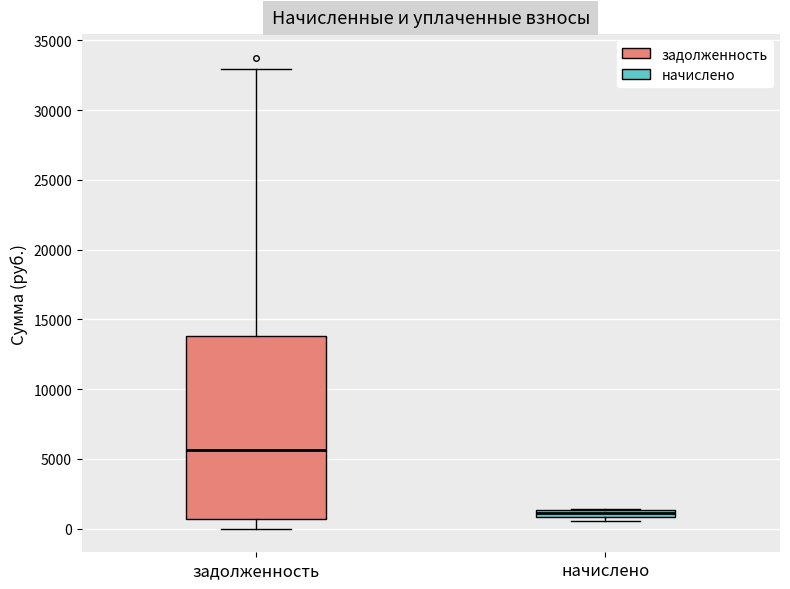

Comparing the boxes themselves (not the whiskers), which one is the tallest?

задолженность